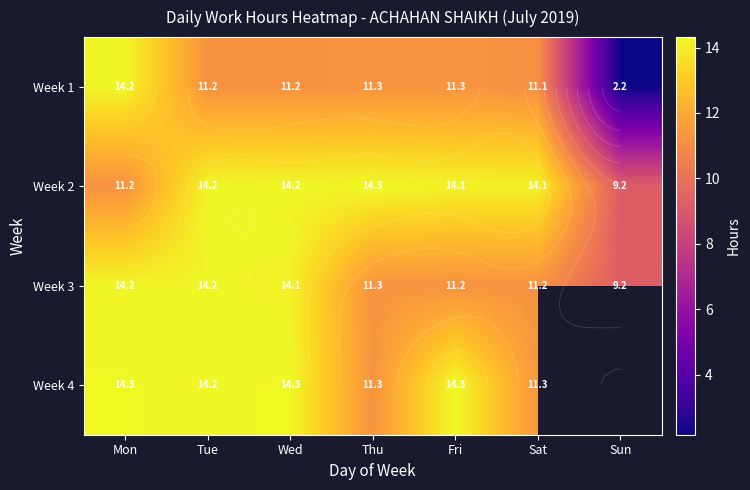

Between Tue and Fri, which is larger?

Fri